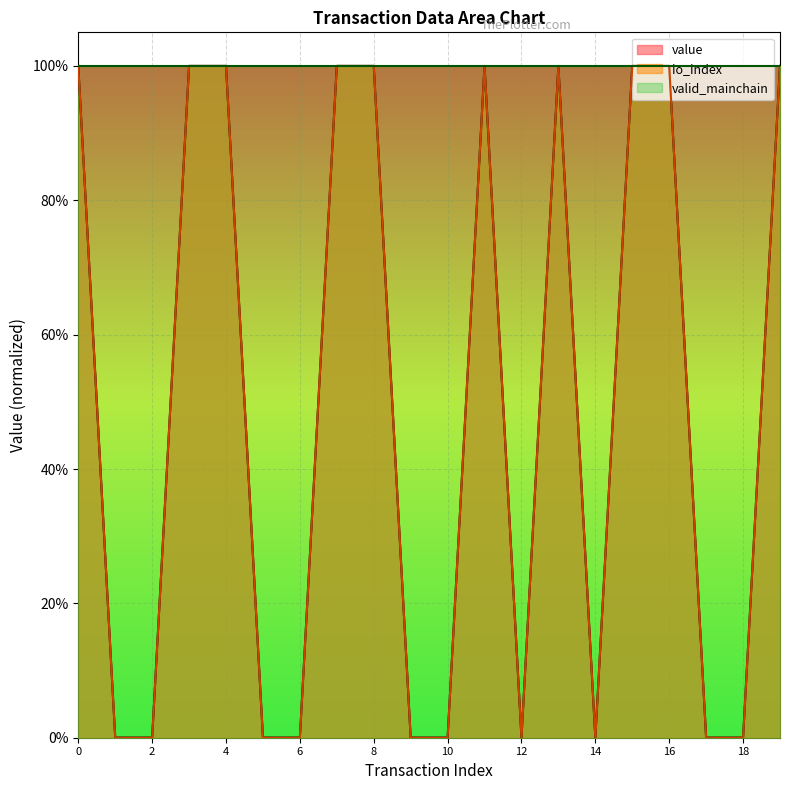

How many values in value are above zero?

10